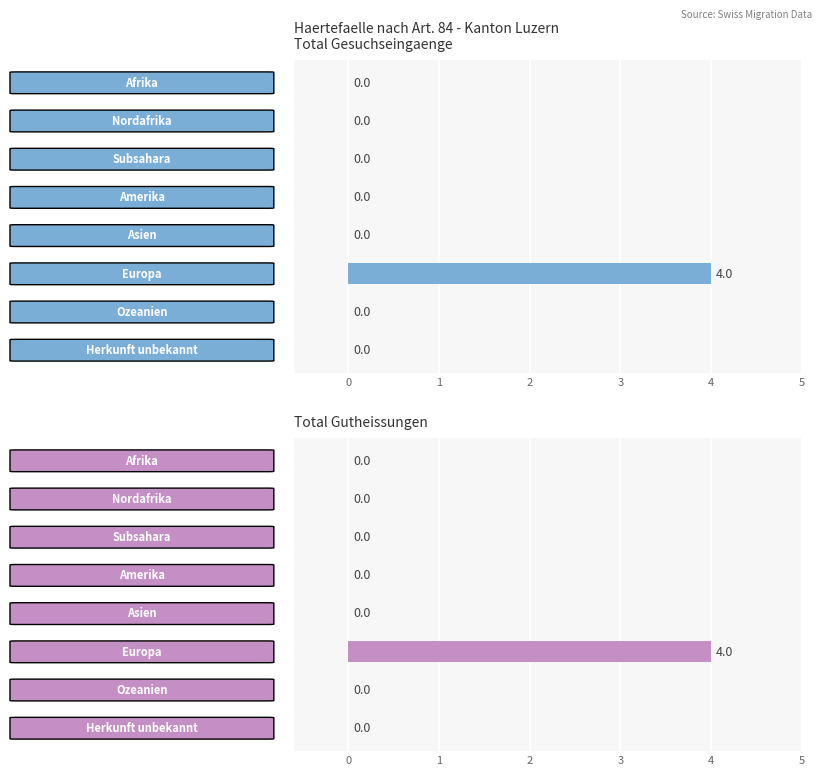

What are all the series names shown in the legend?

Total Gesuchseingaenge, Total Gutheissungen